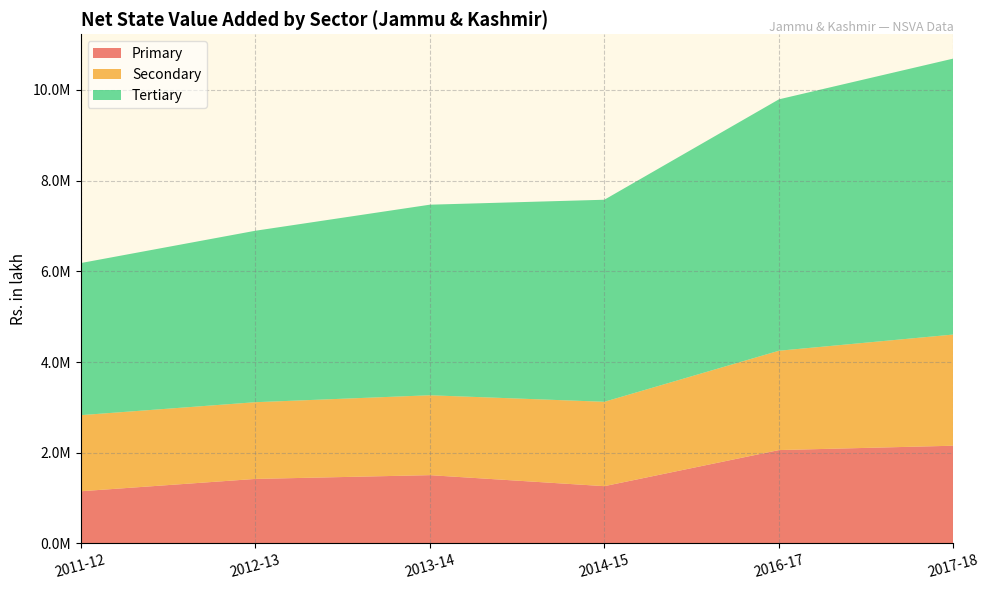

Reading left to right, extract all data points from this chart.

Primary: 2011-12=1151493.8	2012-13=1423538.5	2013-14=1506757.8	2014-15=1263993.0	2016-17=2059778.4	2017-18=2155800.0
Secondary: 2011-12=1677888.0	2012-13=1691418.3	2013-14=1761312.2	2014-15=1860516.7	2016-17=2189987.1	2017-18=2451661.1
Tertiary: 2011-12=3353049.0	2012-13=3779861.1	2013-14=4201582.1	2014-15=4454416.6	2016-17=5542947.0	2017-18=6084743.3